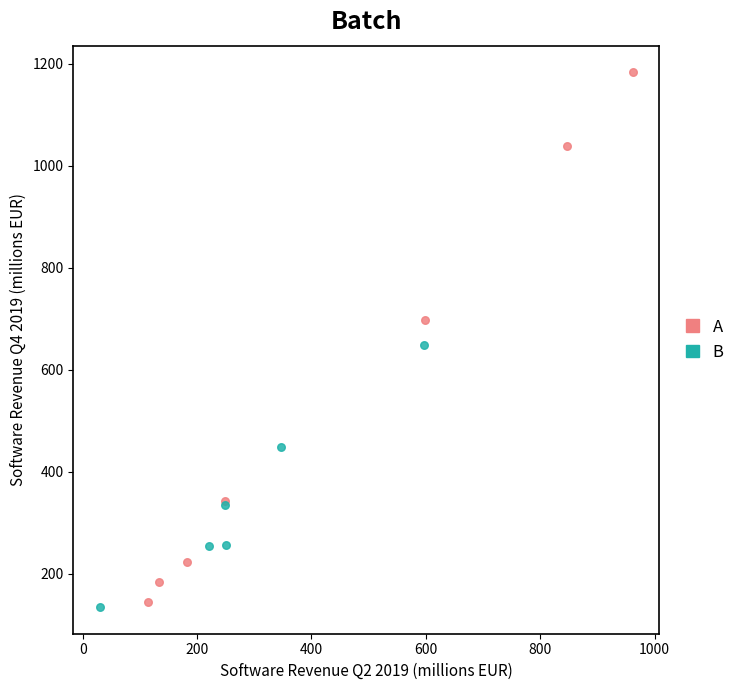

Which series contains the highest Y value?

A